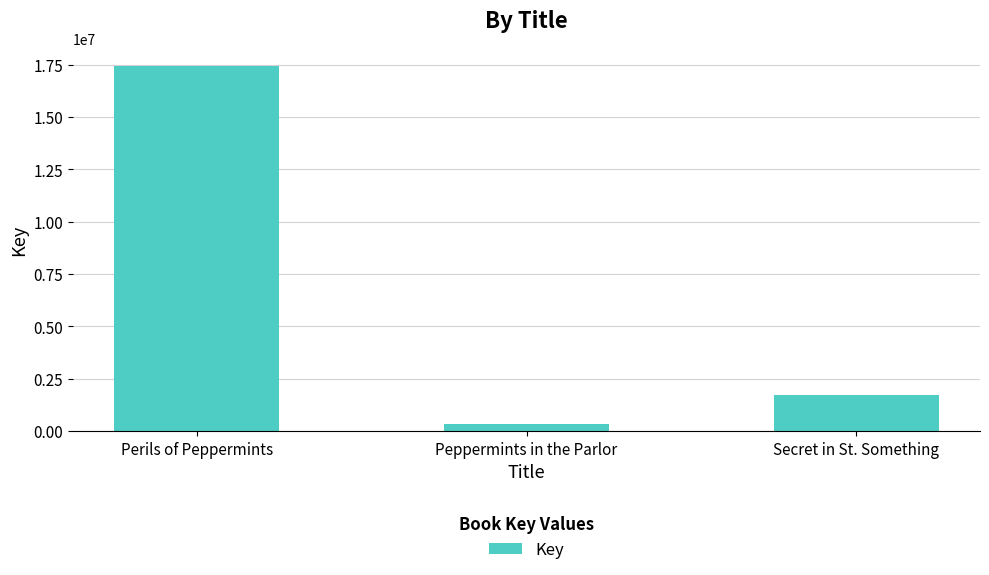

The chart shows a value of 2636645 at Secret in St. Something. True or false?

False